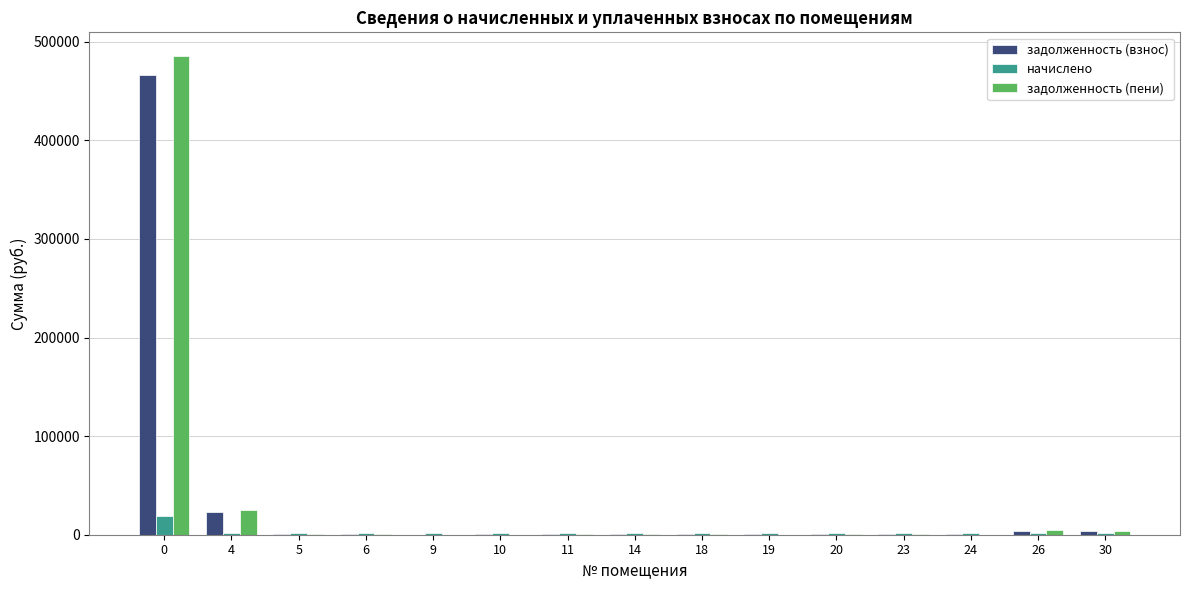

How many values in the задолженность (взнос) series exceed 618?

8